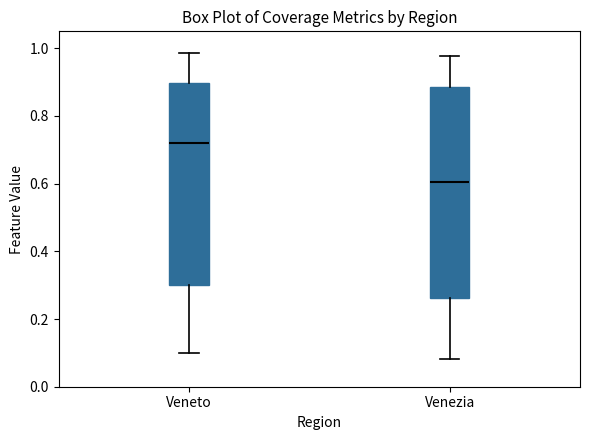

Reading left to right, read every box against the y-axis: the position of its median line, the range the box covers, and the ends of its whiskers. The values are not printed on the chart, so give them approximately, as read against the axis.

Veneto: median 0.72, box 0.30 to 0.90, whiskers 0.10 to 0.98
Venezia: median 0.60, box 0.26 to 0.88, whiskers 0.08 to 0.98